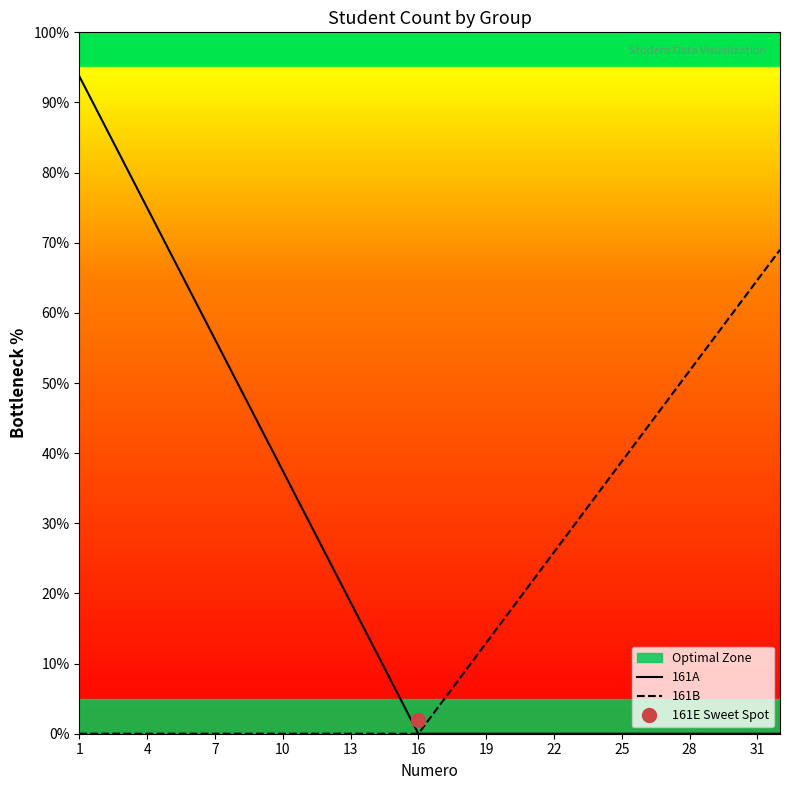

True or false: 161B has a value of 26.4 at 25.

False